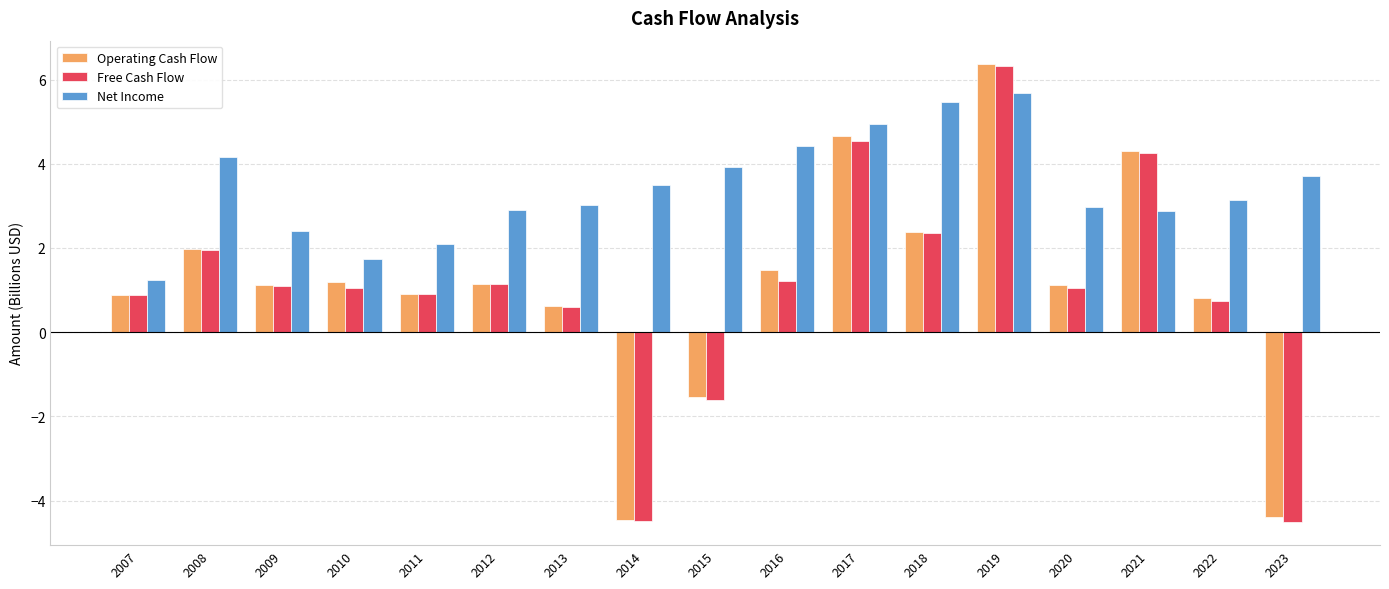

Rank the series at 2023 from highest to lowest value.

Net Income, Operating Cash Flow, Free Cash Flow